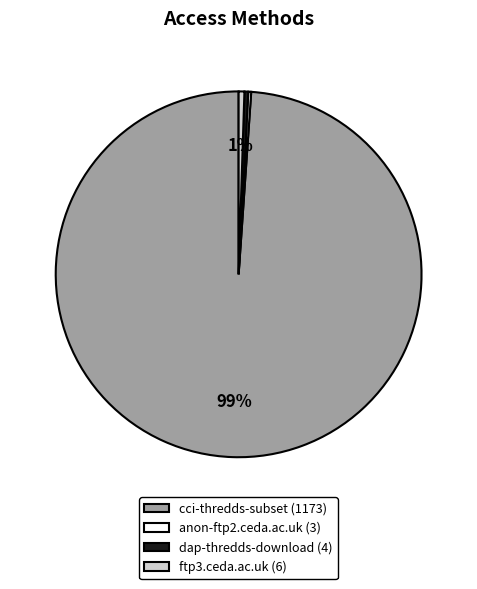

To the nearest percent, what is the average slice percentage?

25%